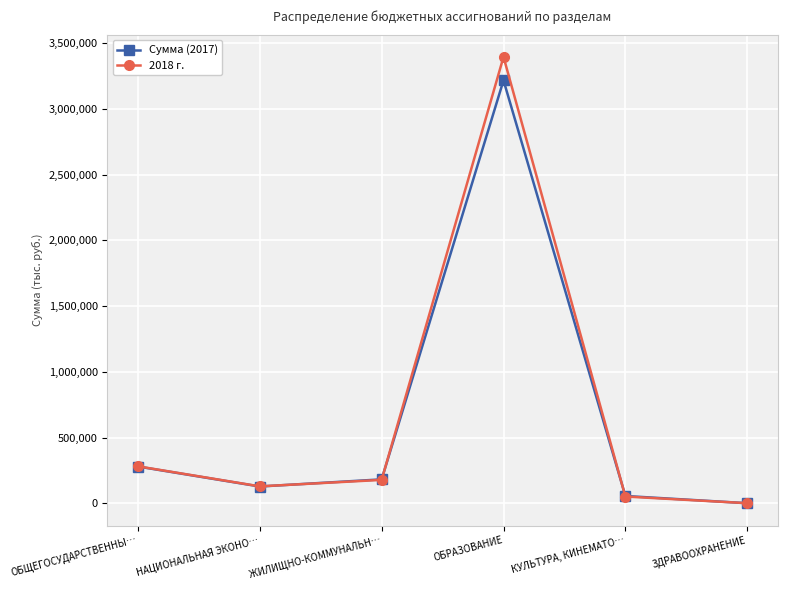

List the series in order of their peak value, highest first.

2018 г., Сумма (2017)